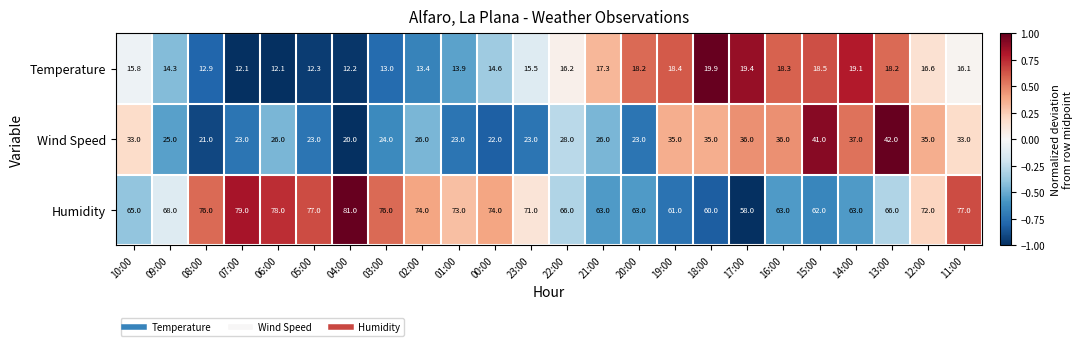

True or false: Temperature has a value of 5.9 at 01:00.

False